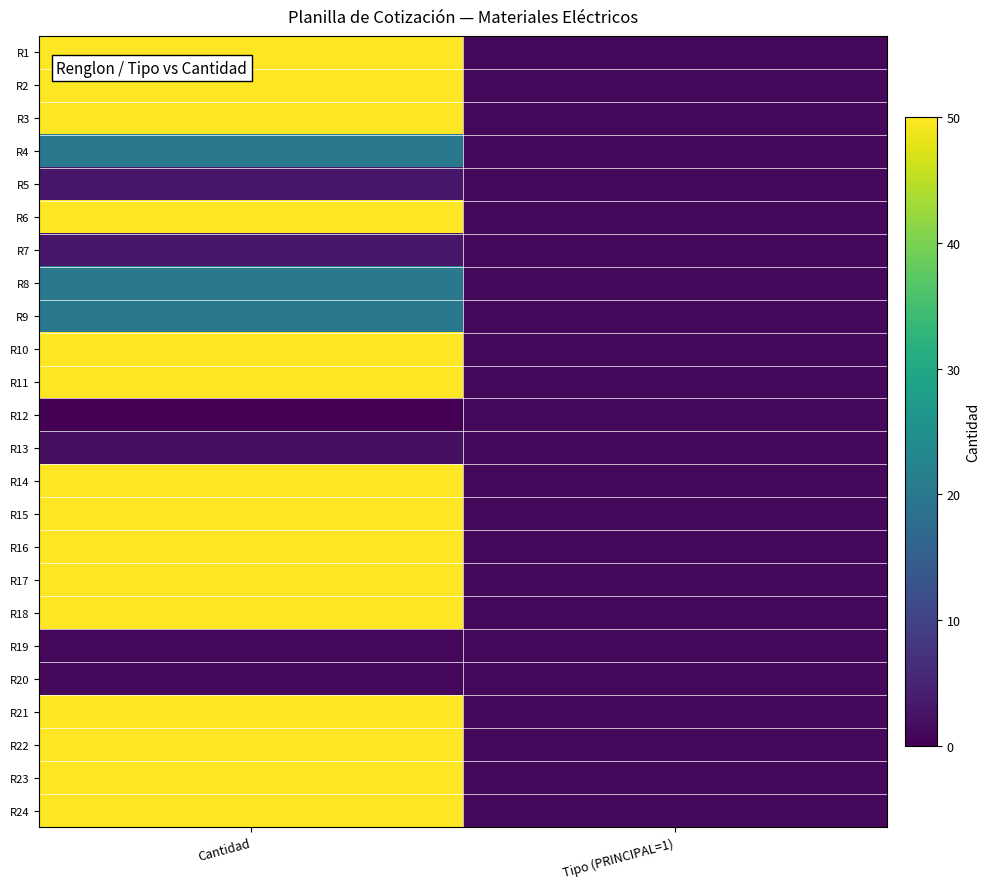

At how many categories does at least one series exceed 41?

1